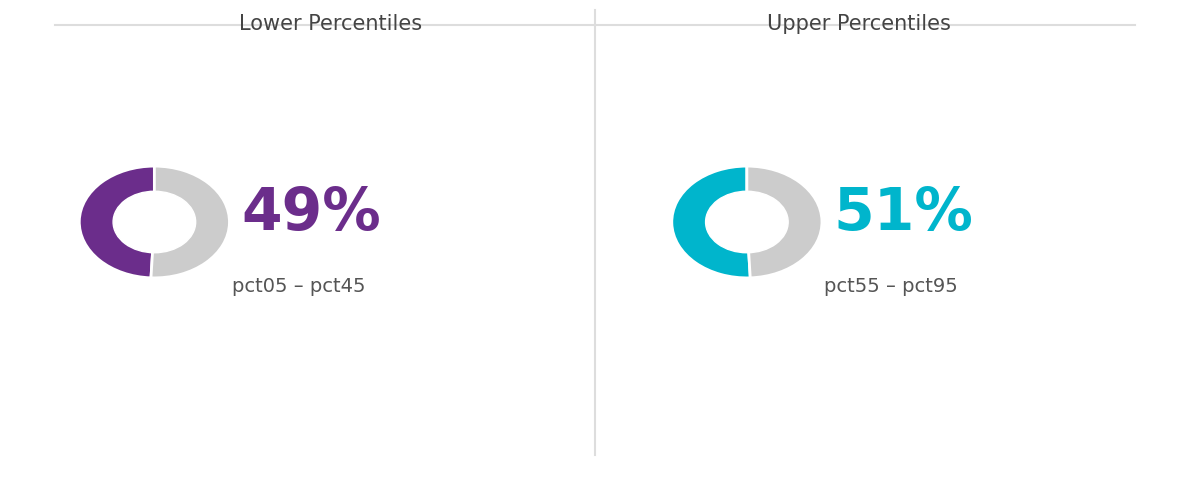

Do pct35 and pct95 together represent more than half of the pie?

No